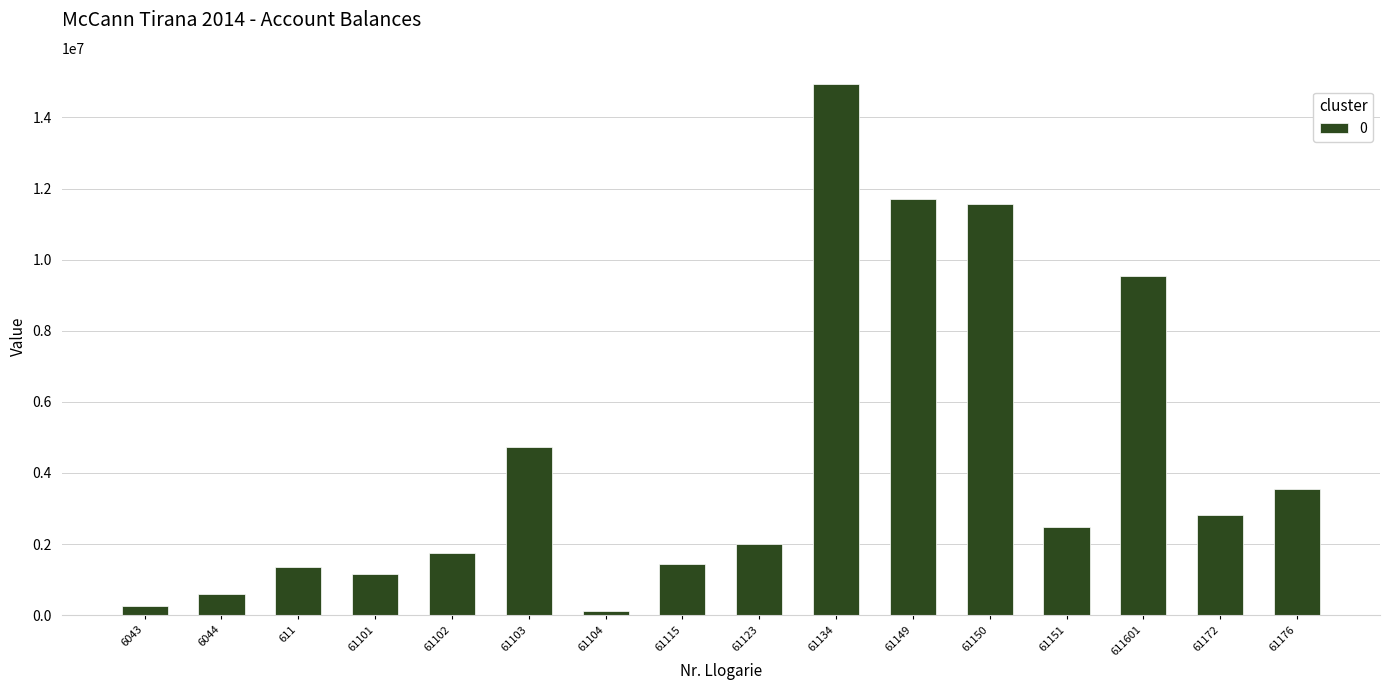

Which label corresponds to the smallest value in the chart?

61104